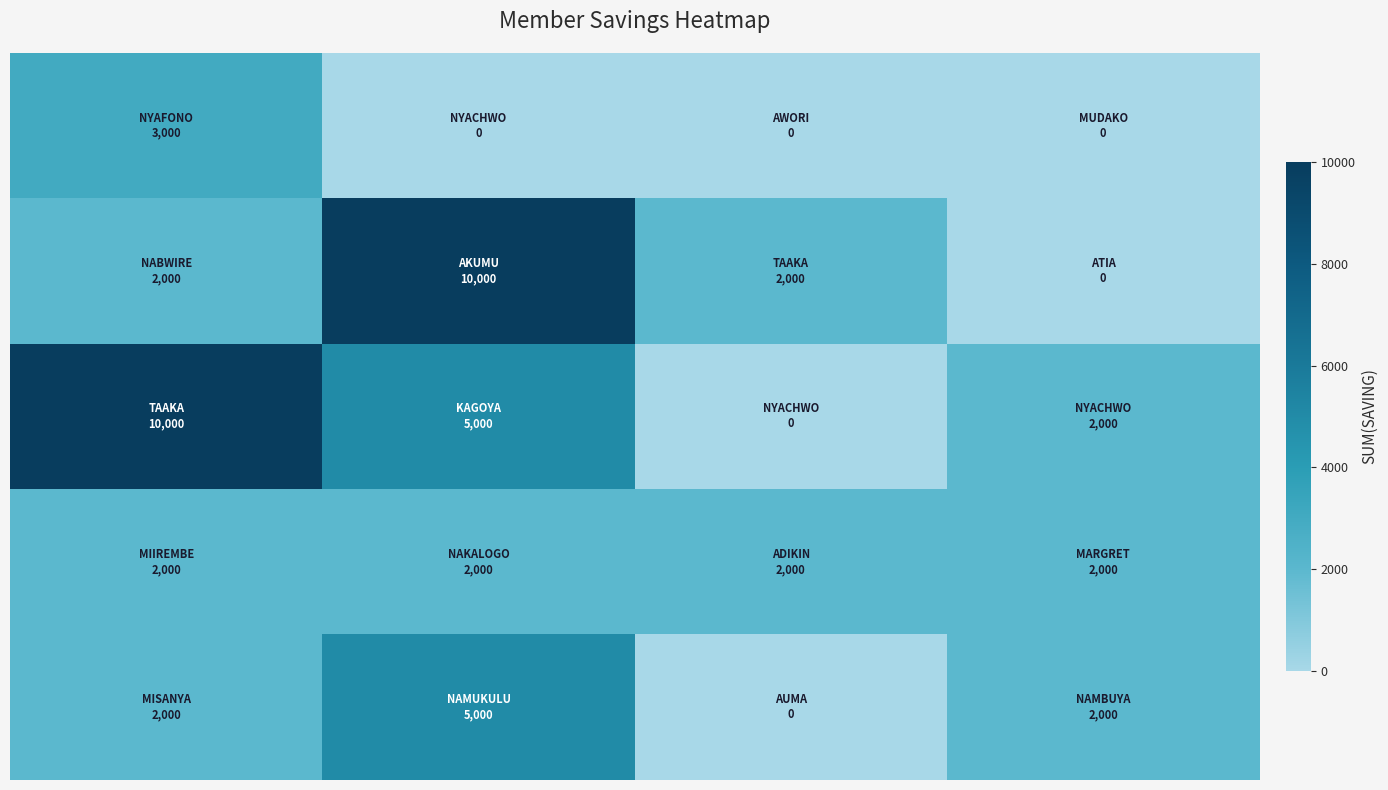

How many categories are shown in the chart?

4